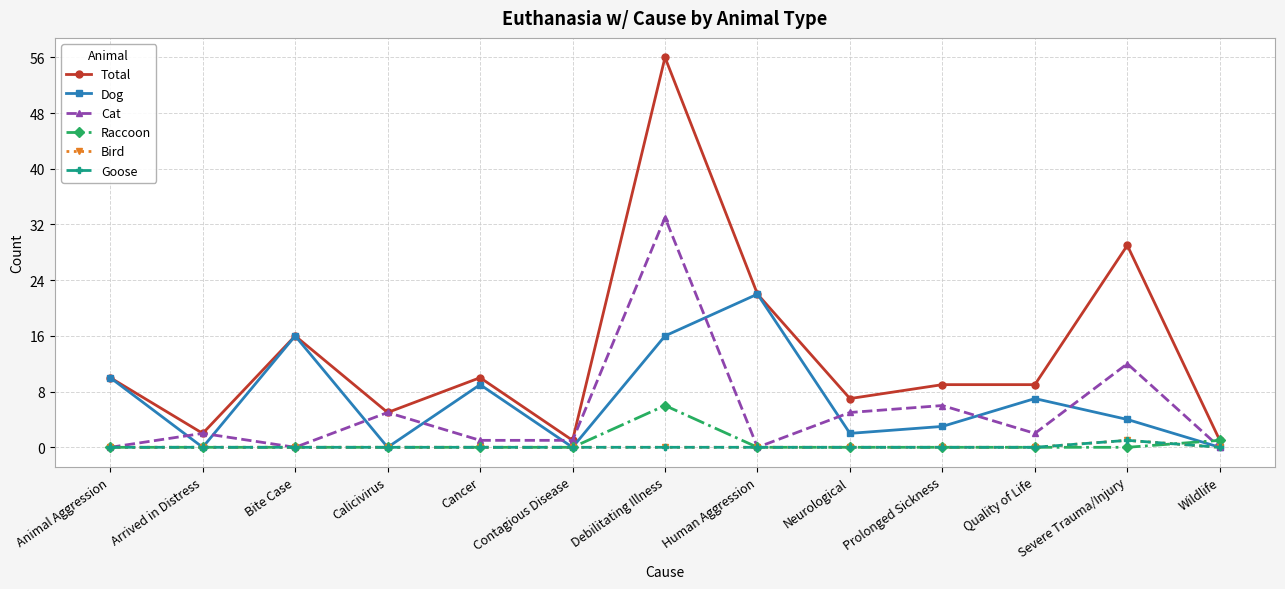

At which label does Cat reach its minimum?

Animal Aggression